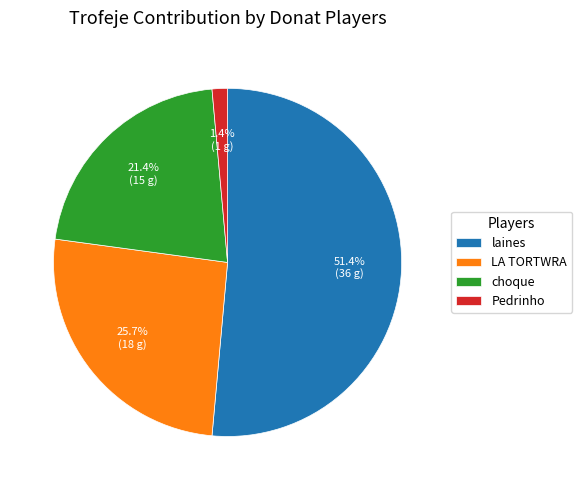

Which has a higher value, Pedrinho or laines?

laines